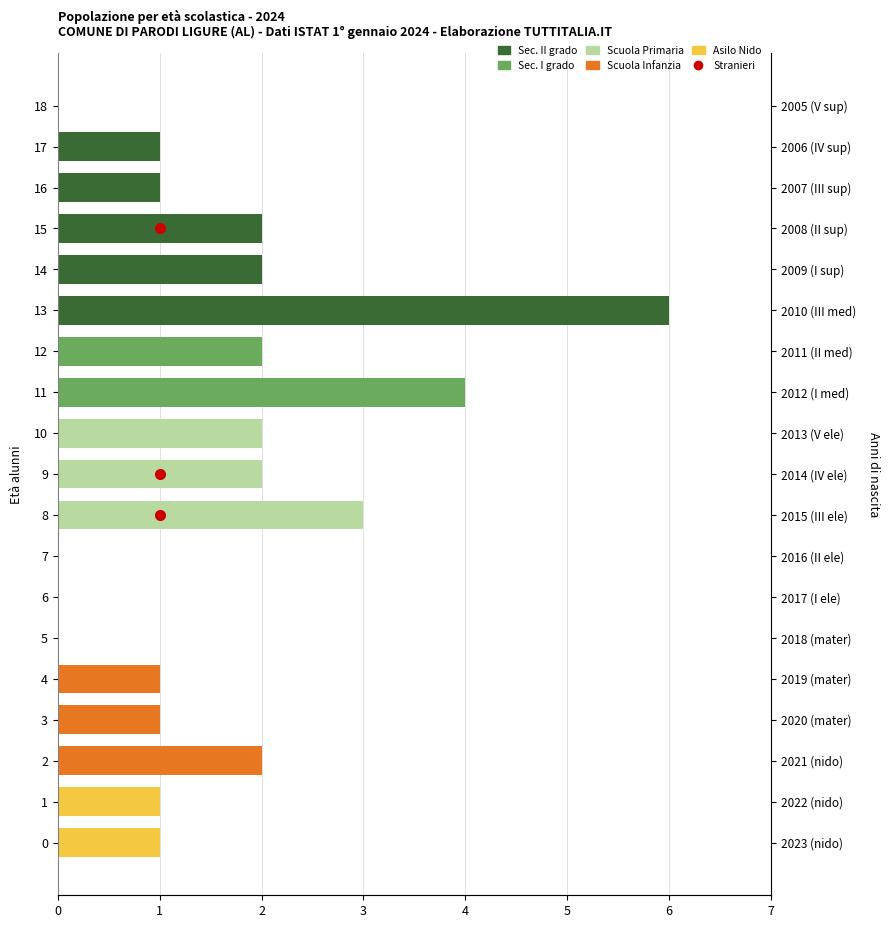

Does the chart contain any negative values?

No